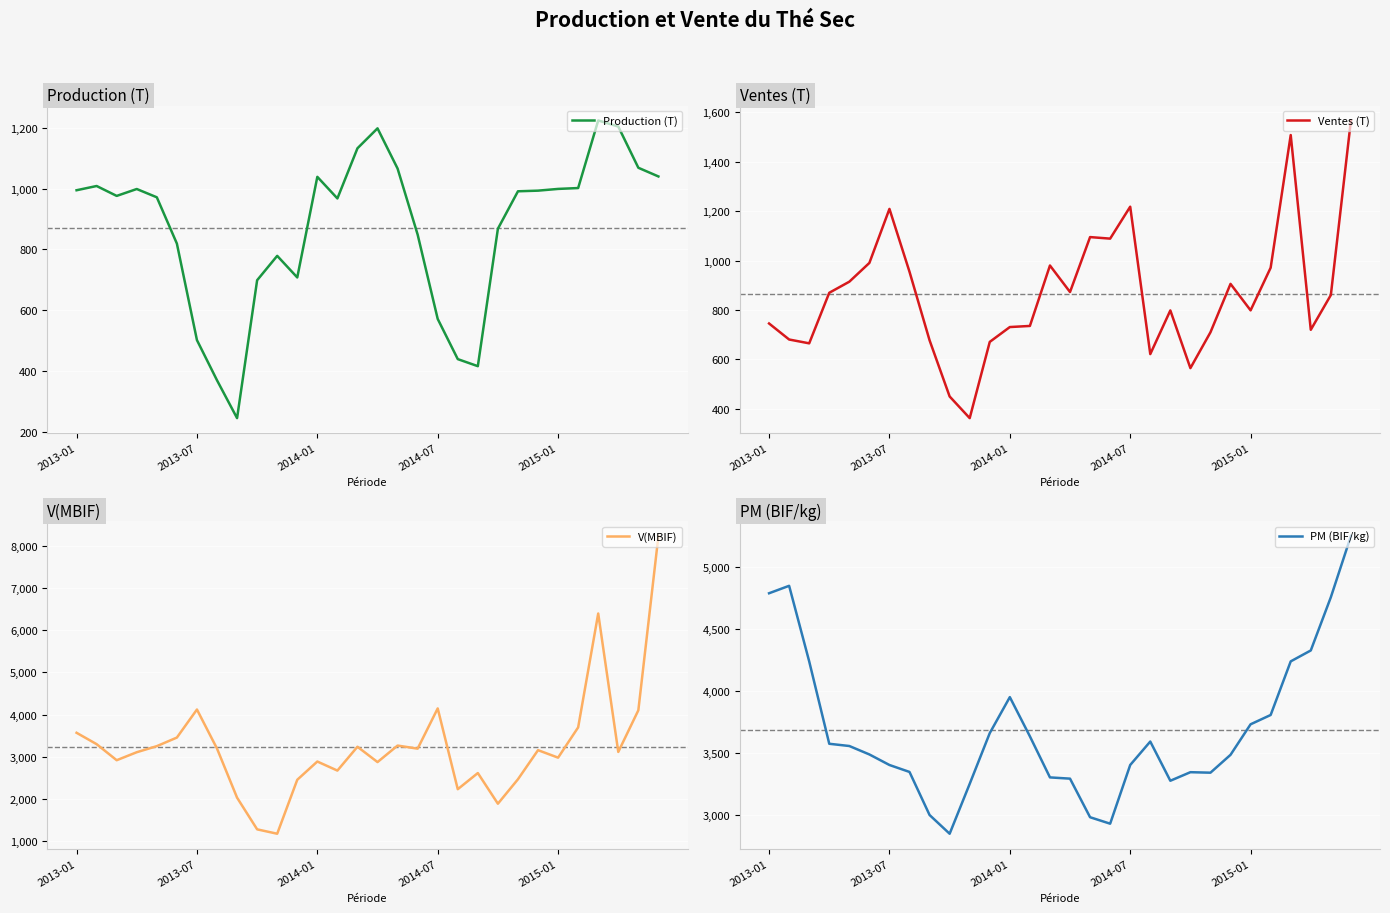

What is the difference between the maximum and minimum values in the Ventes (T) series?

1204.8